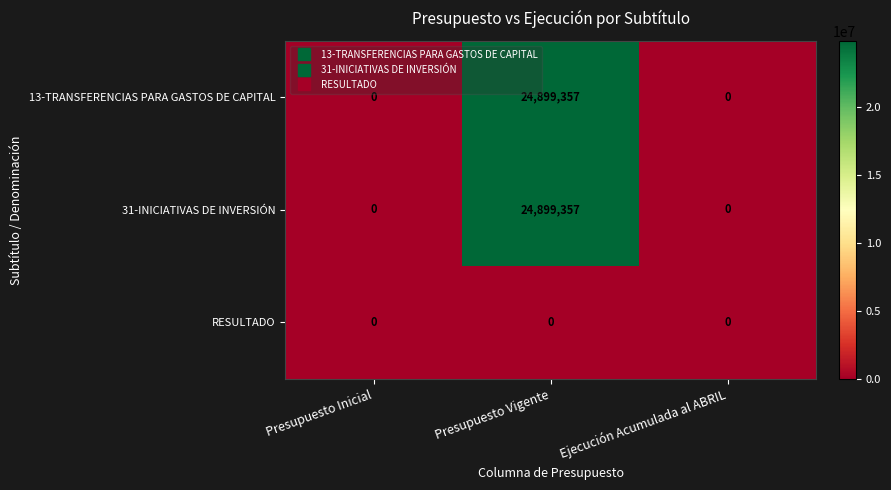

At which category is the sum across all series the highest?

Presupuesto Vigente